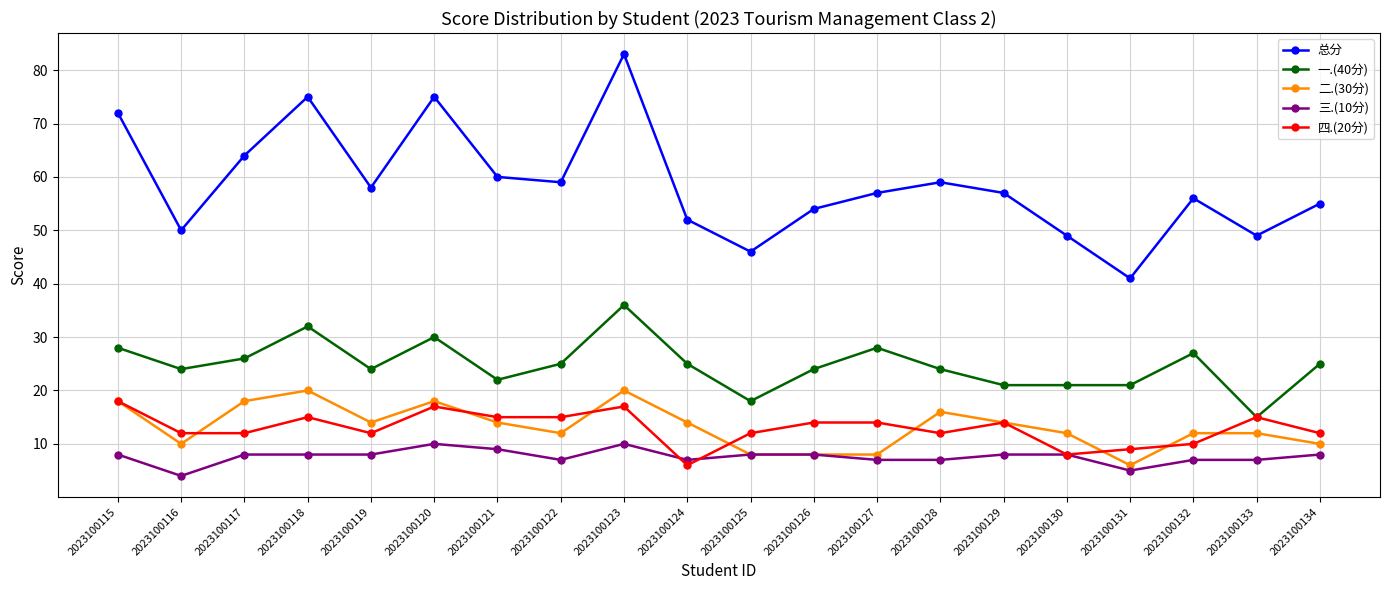

List the series in order of their peak value, highest first.

总分, 一.(40分), 二.(30分), 四.(20分), 三.(10分)